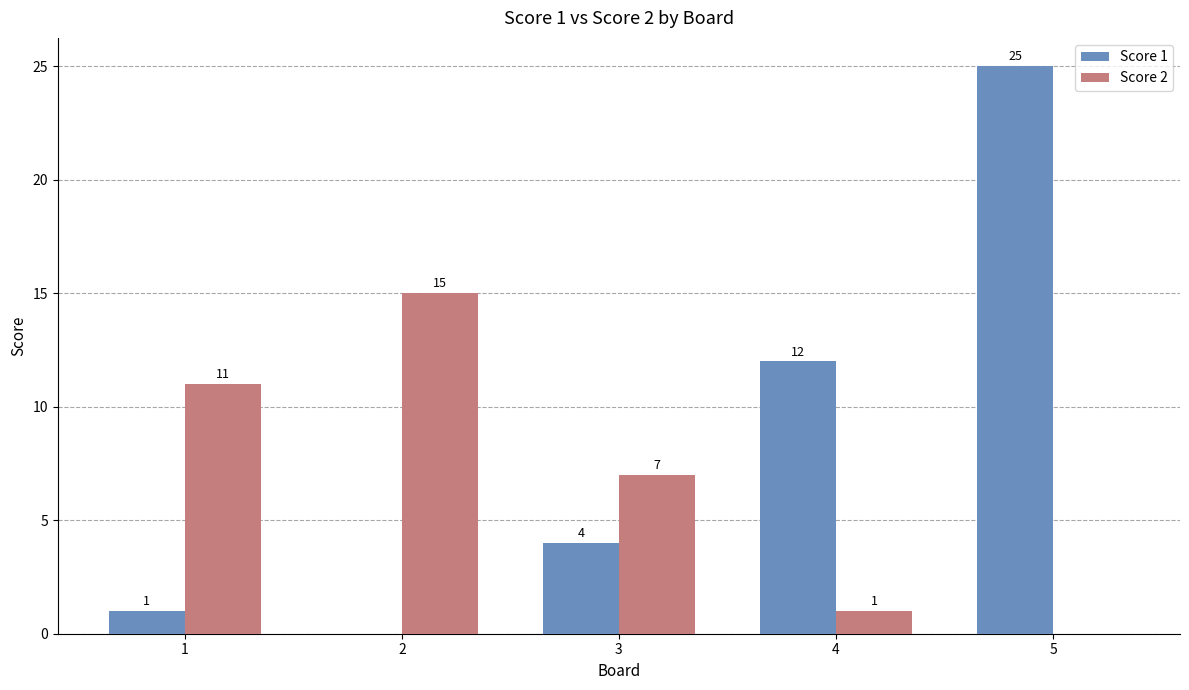

How many groups of bars are there?

5